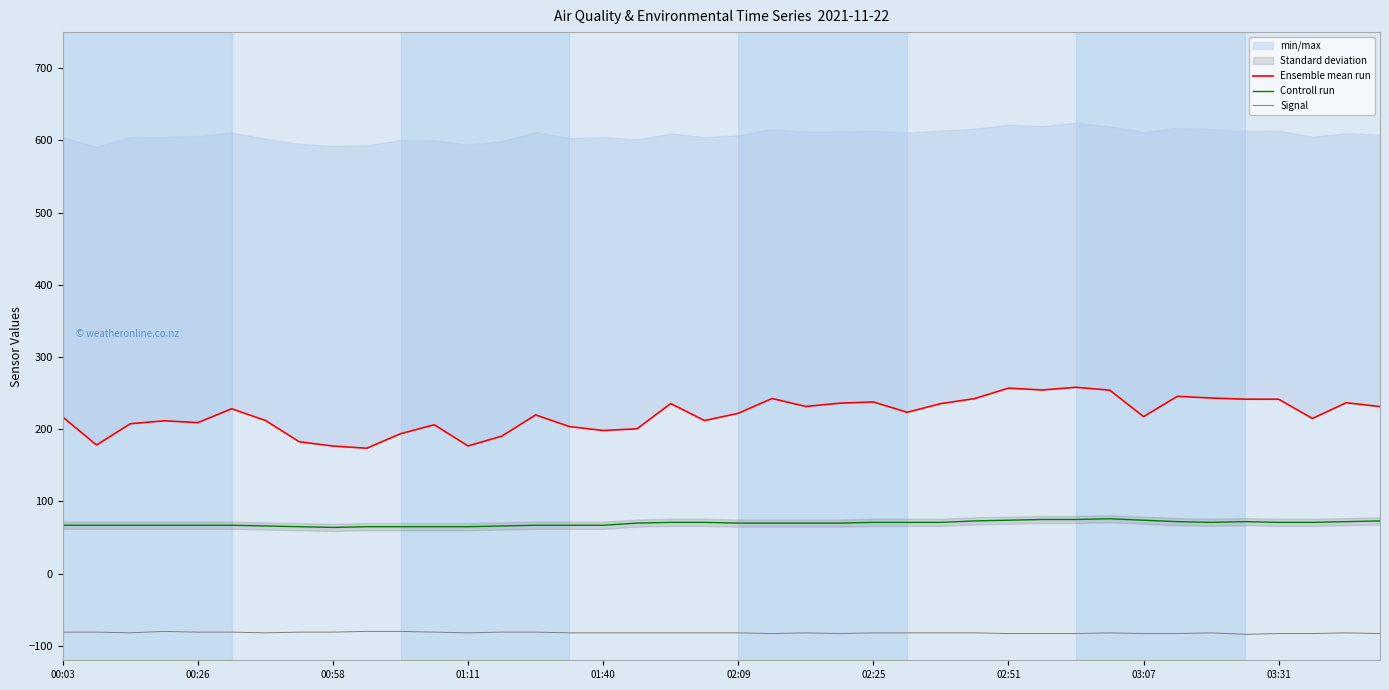

Read the Controll run value at 35.

72.0